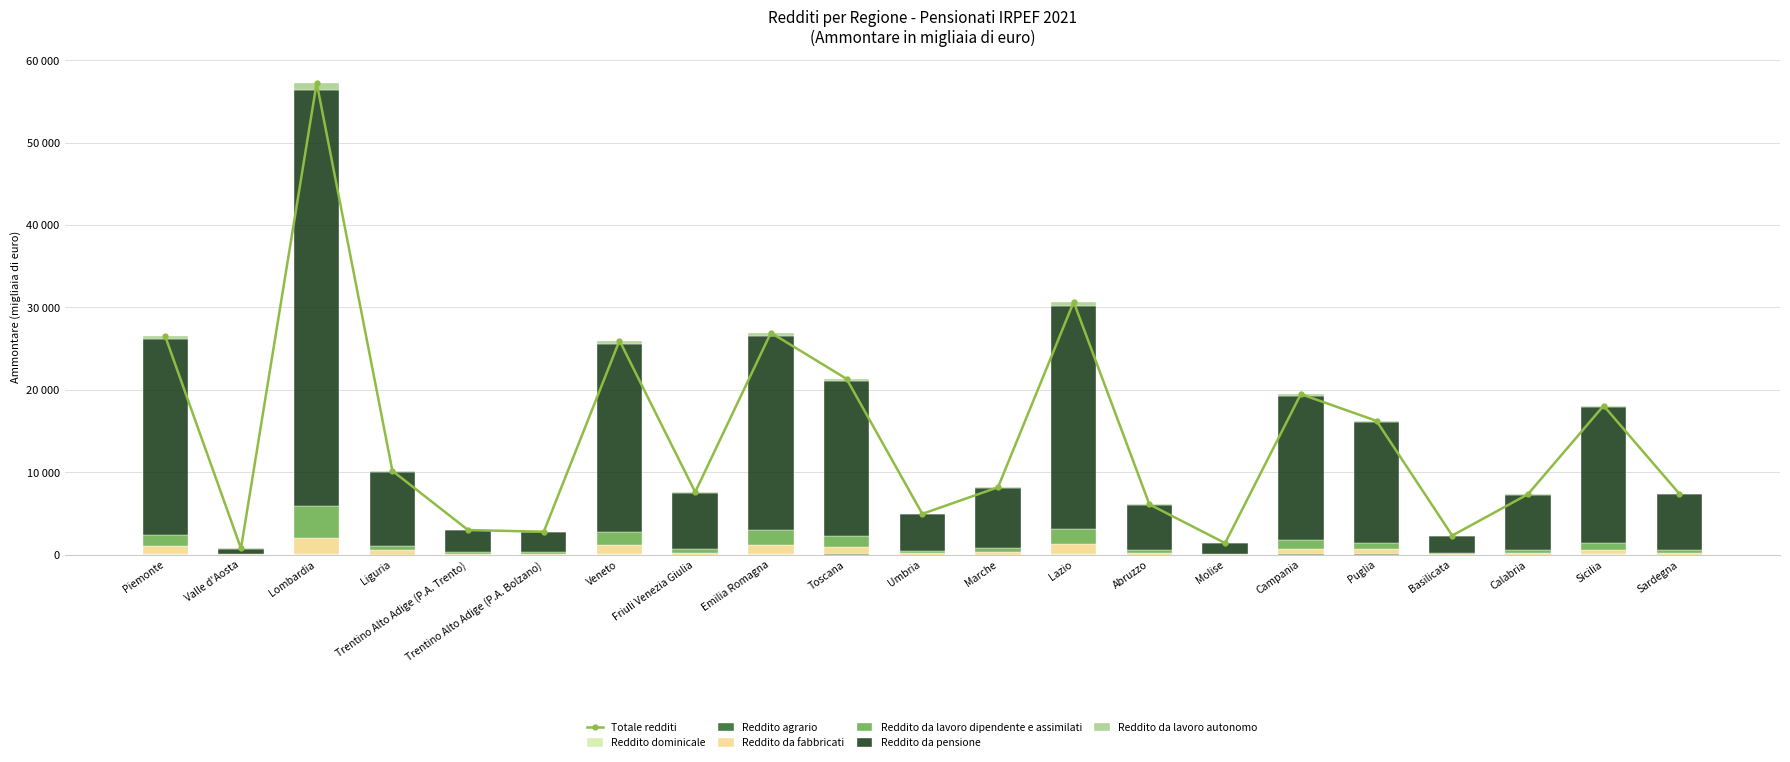

The value of Reddito da fabbricati at Calabria is 224031. True or false?

False